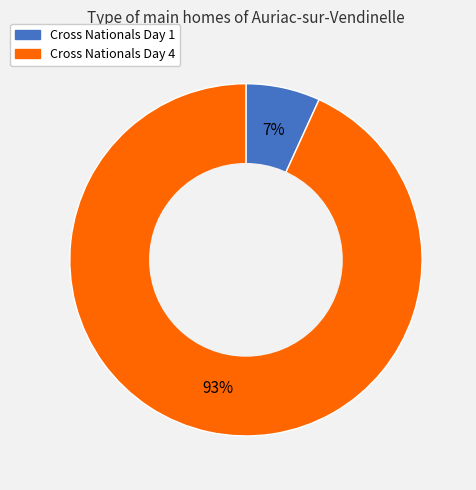

Which has a higher value, Cross Nationals Day 1 or Cross Nationals Day 4?

Cross Nationals Day 4